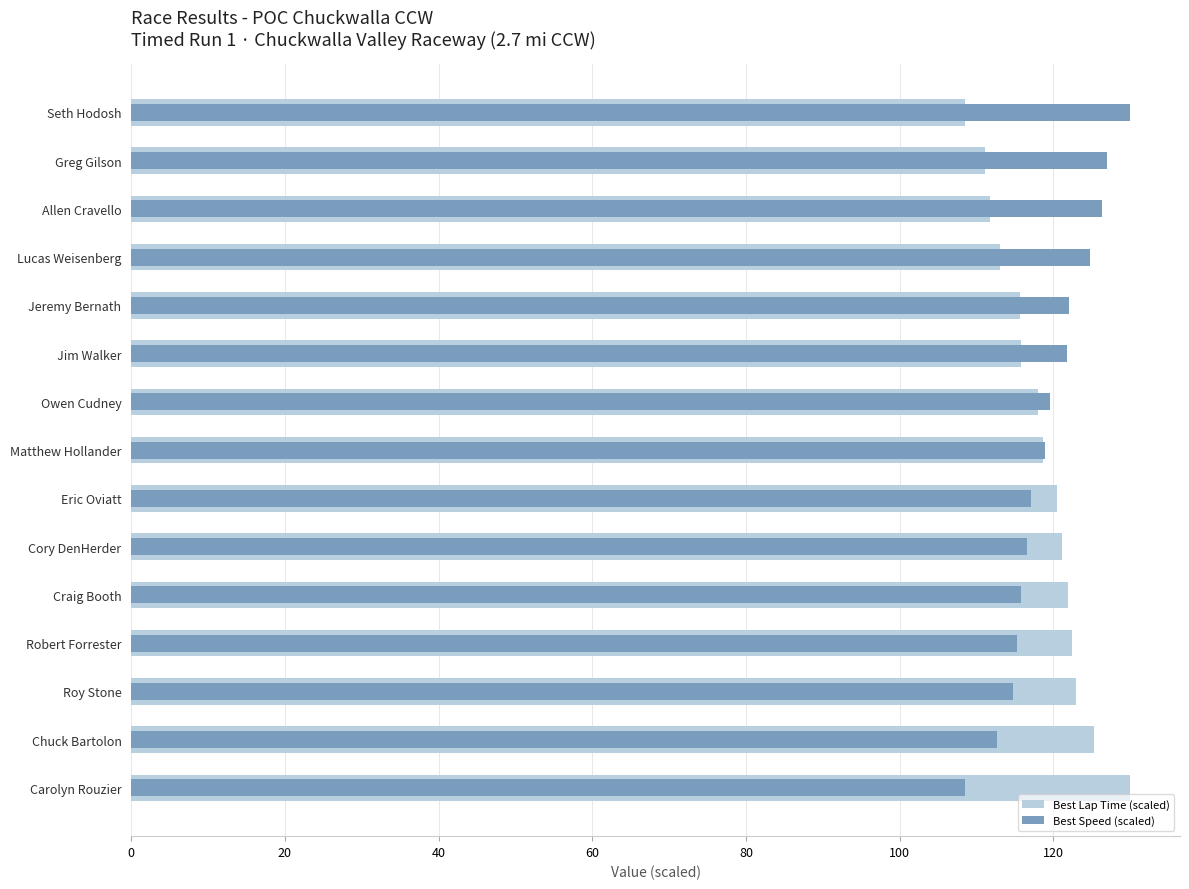

What is the difference between the maximum and minimum values in the Best Speed (scaled) series?

21.4